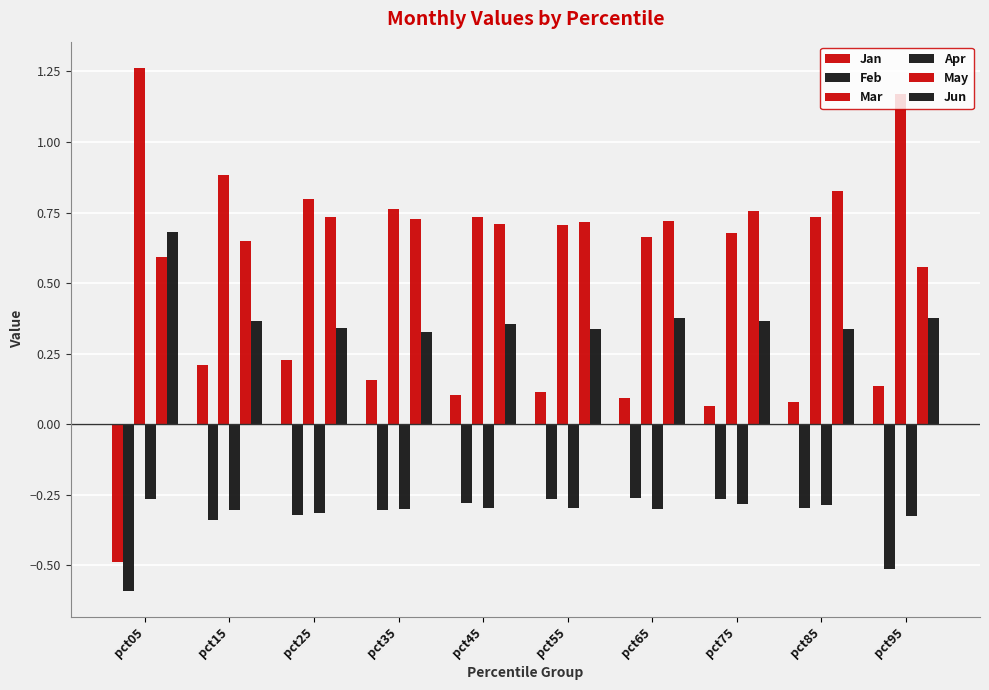

Which series has the widest spread of values?

Jan